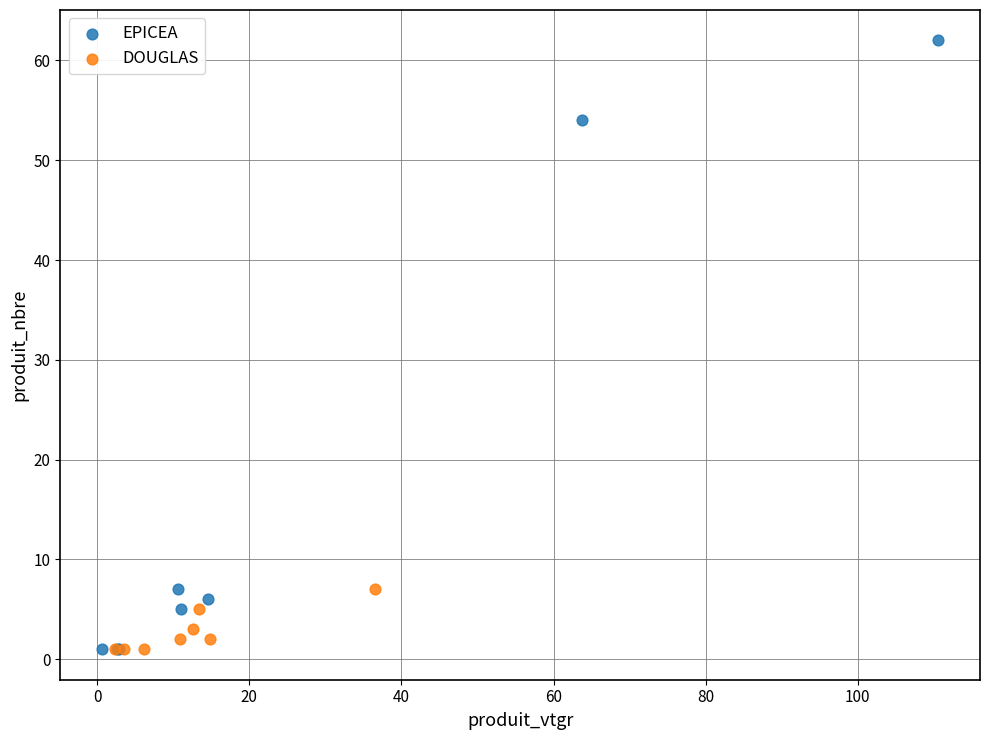

Which series has the widest spread of Y values?

EPICEA